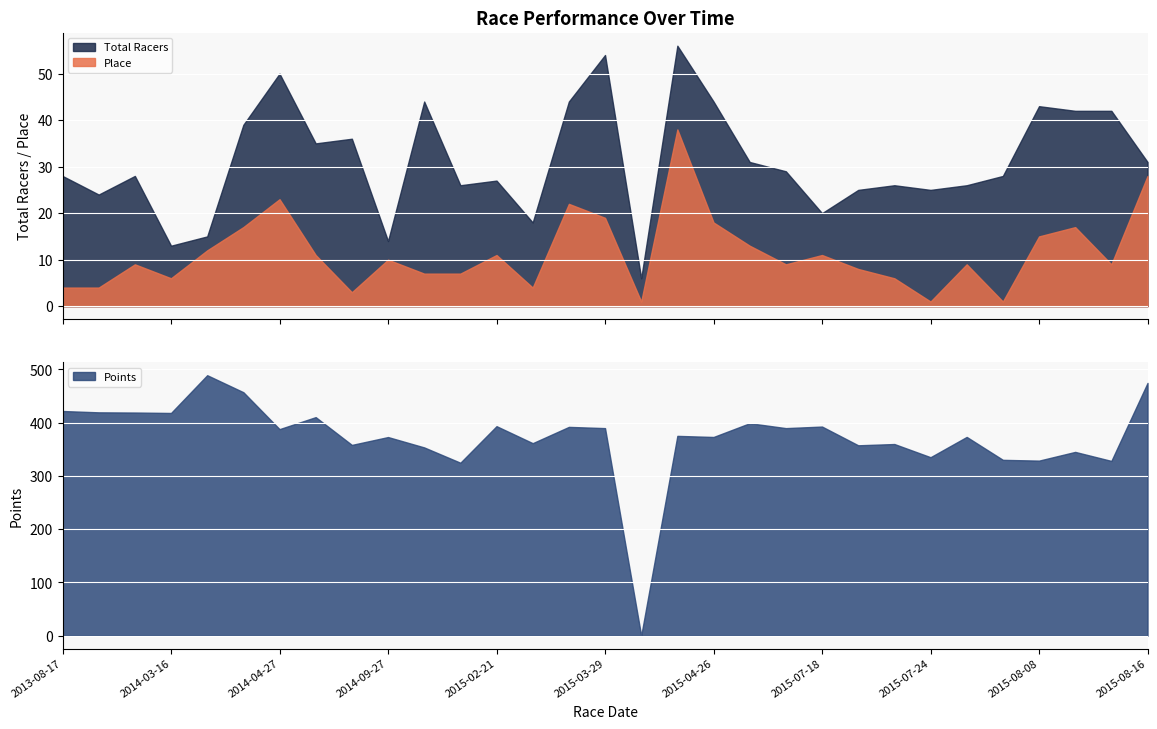

How many interior local peaks does the Total Racers series have?

9